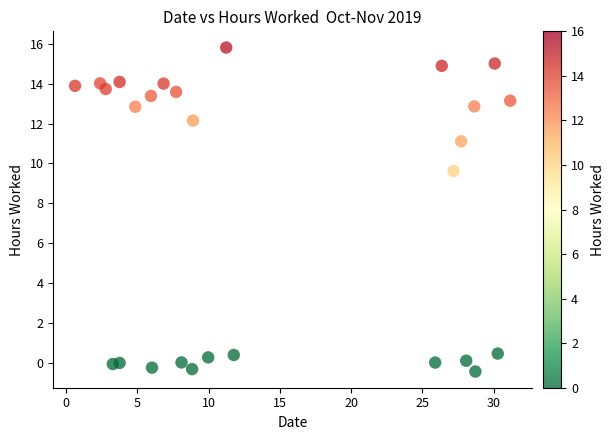

What Y value in the scatter plot is closest to 7?

9.6